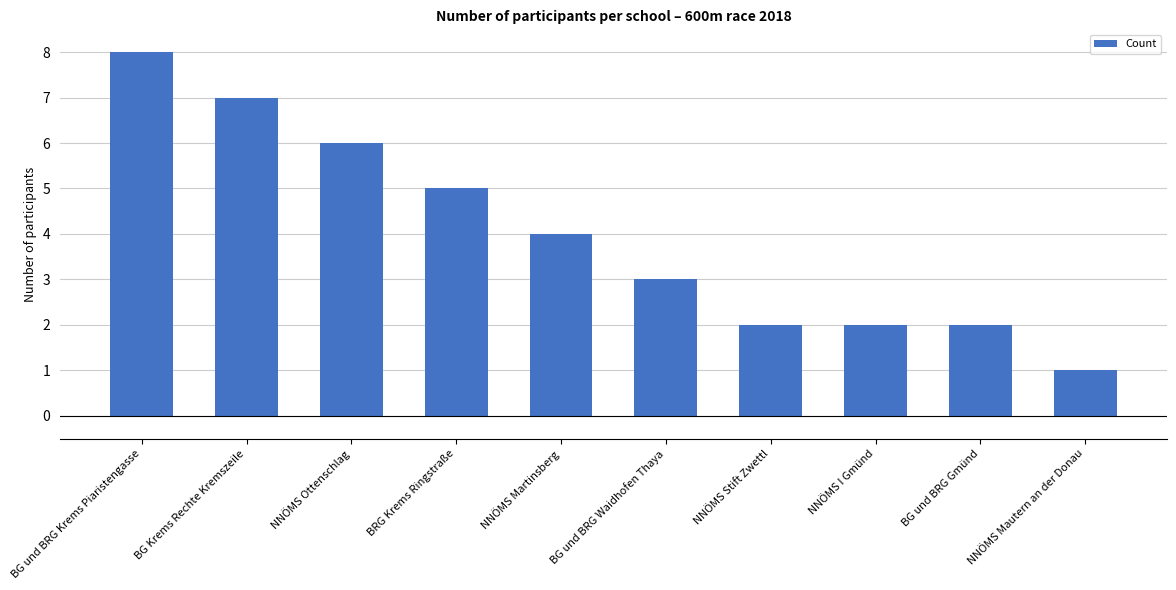

How many values are between 2 and 6?

7